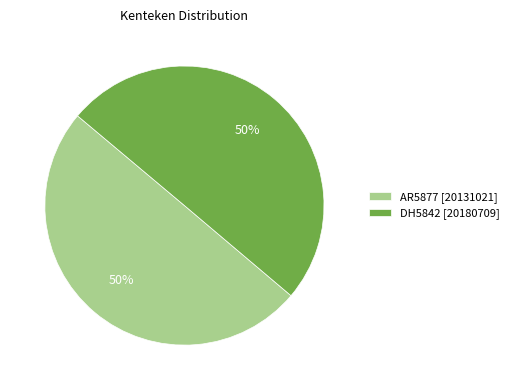

Do DH5842 [20180709] and AR5877 [20131021] together represent more than half of the pie?

Yes